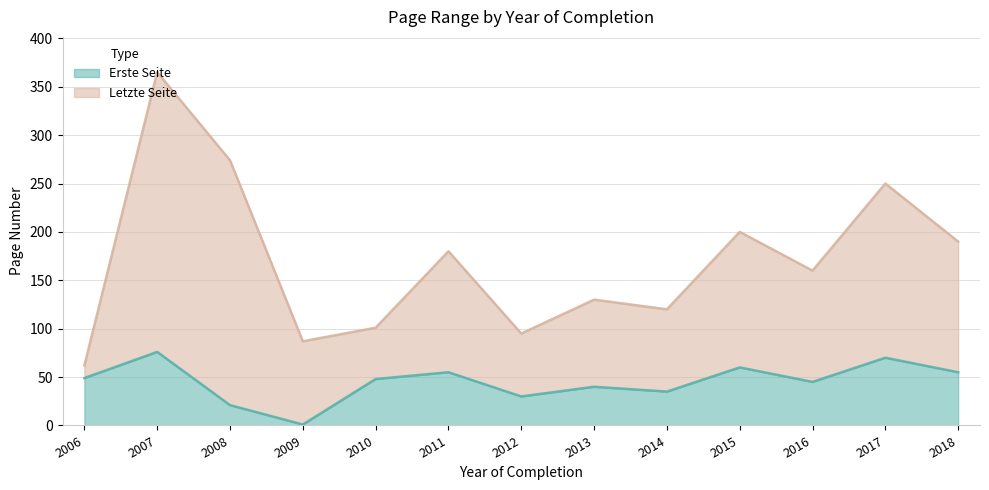

Which series has the largest total across all categories?

Letzte Seite